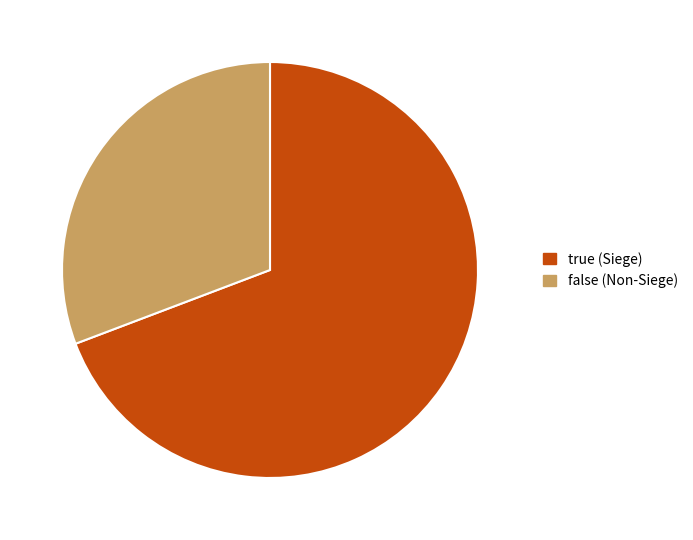

What is the ratio of the value at false (Non-Siege) to the value at true (Siege)?

0.4